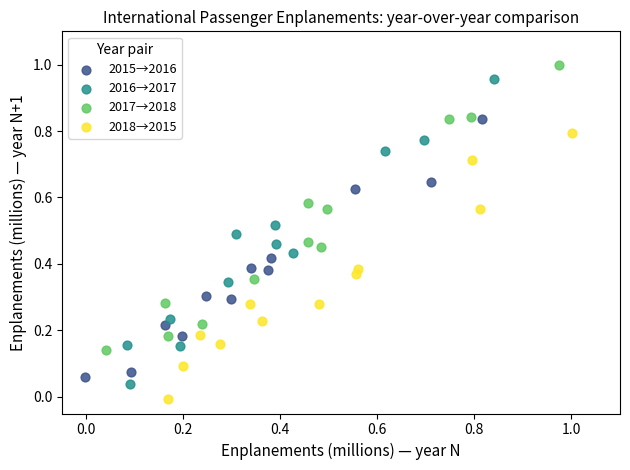

Which series reaches the minimum Y coordinate?

2018→2015